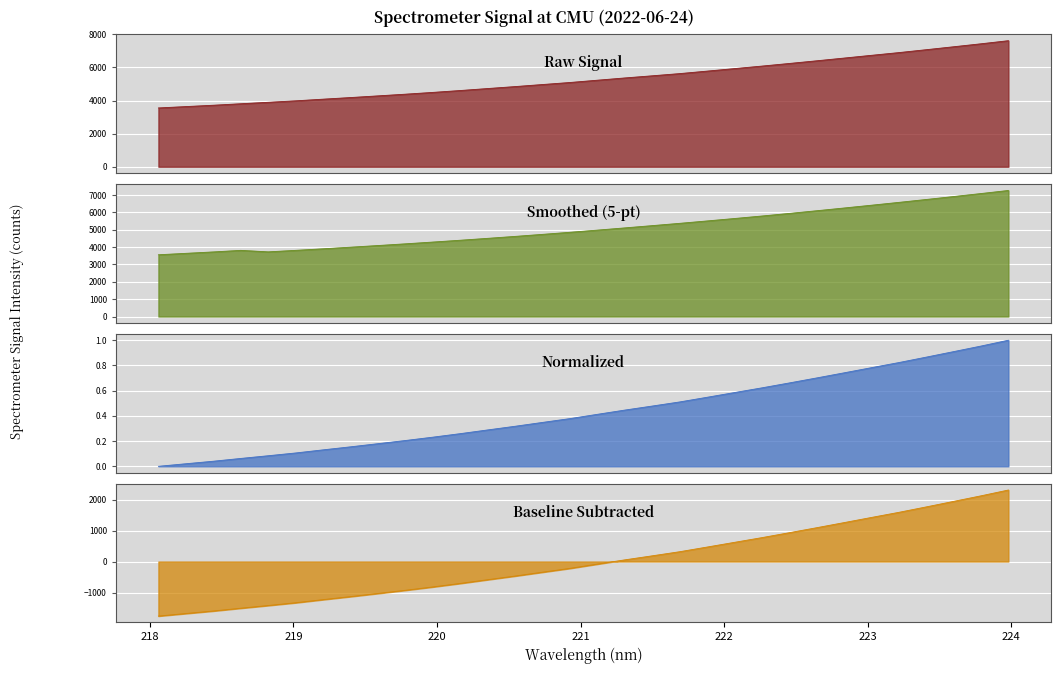

List the labels in order of value, smallest first.

218.0596, 218.2508, 218.442, 218.6332, 218.8244, 219.0156, 219.2067, 219.3979, 219.589, 219.7801, 219.9712, 220.1623, 220.3533, 220.5444, 220.7354, 220.9264, 221.1174, 221.3083, 221.4993, 221.6902, 221.8812, 222.0721, 222.263, 222.4538, 222.6447, 222.8355, 223.0264, 223.2172, 223.408, 223.5987, 223.7895, 223.9802